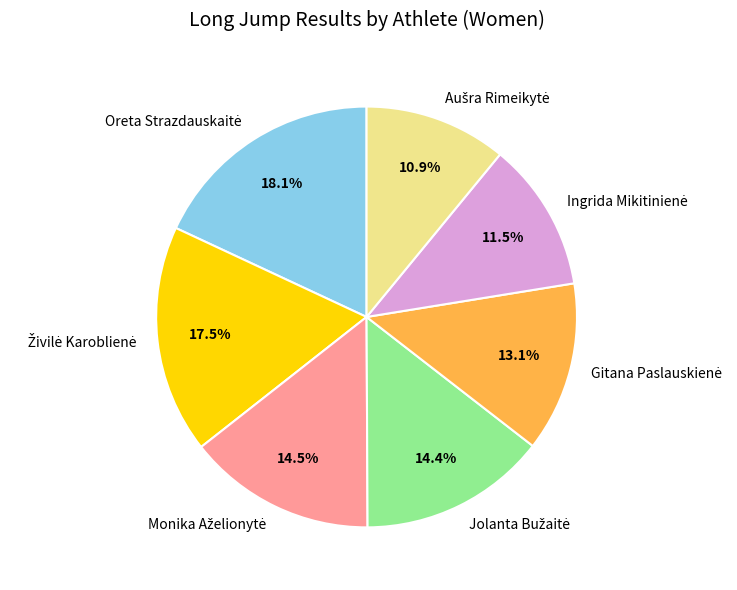

Is there any slice that represents more than half of the pie?

No